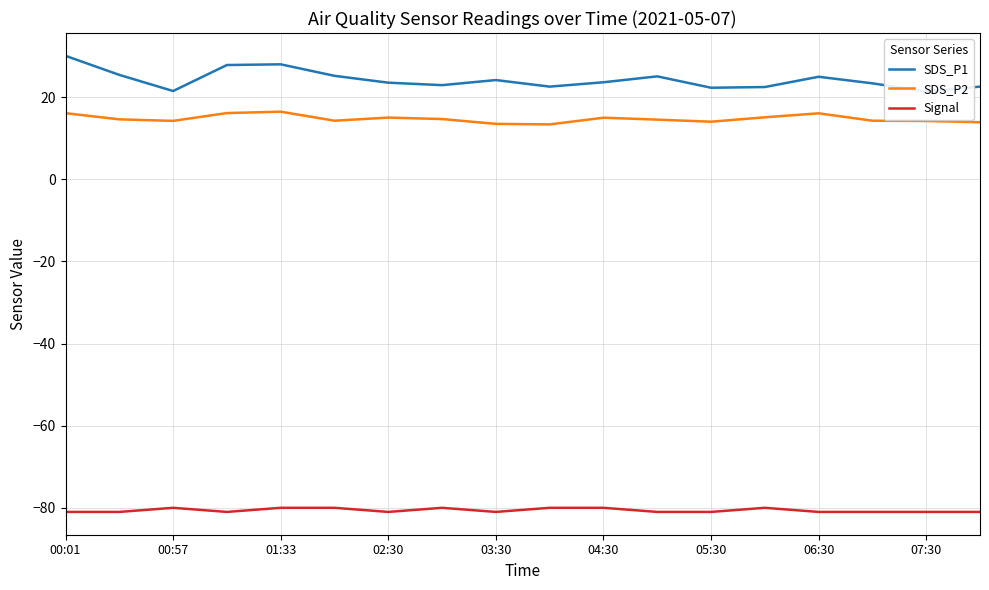

True or false: SDS_P1 and SDS_P2 cross at least once.

False